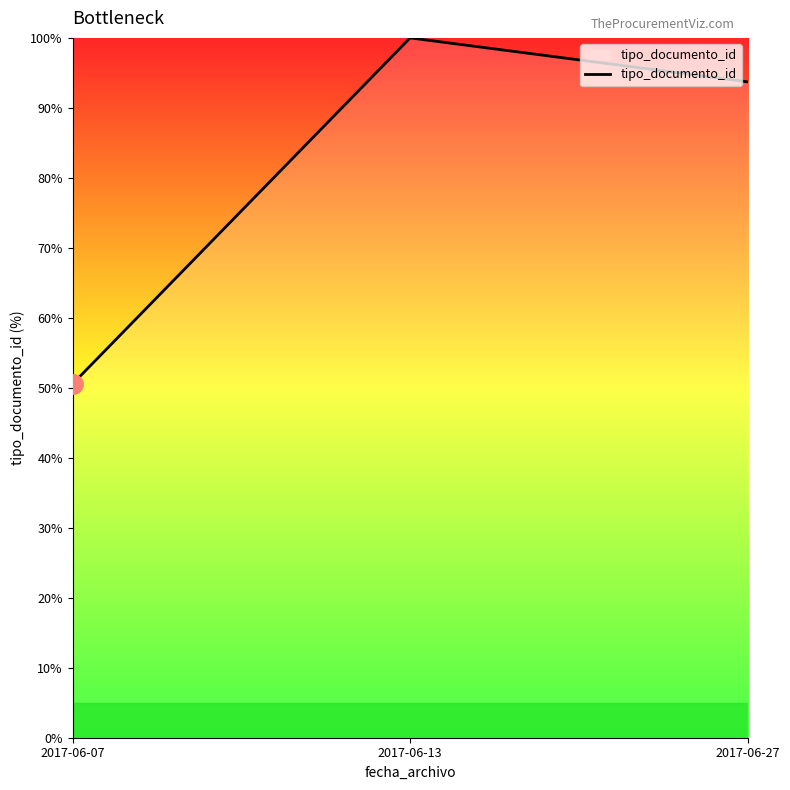

What is the difference between the maximum and minimum values?

49.5